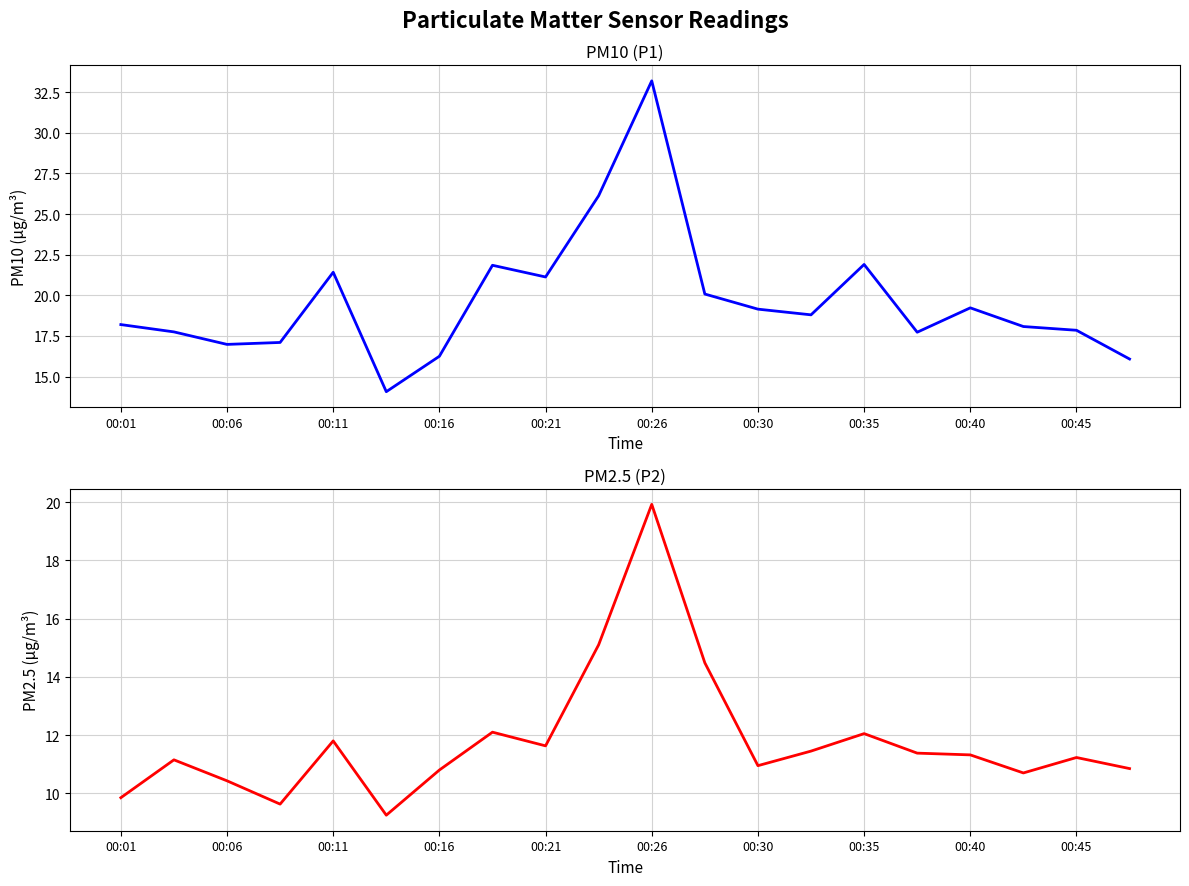

What is the difference between the second highest and minimum values in the P1 series?

12.1